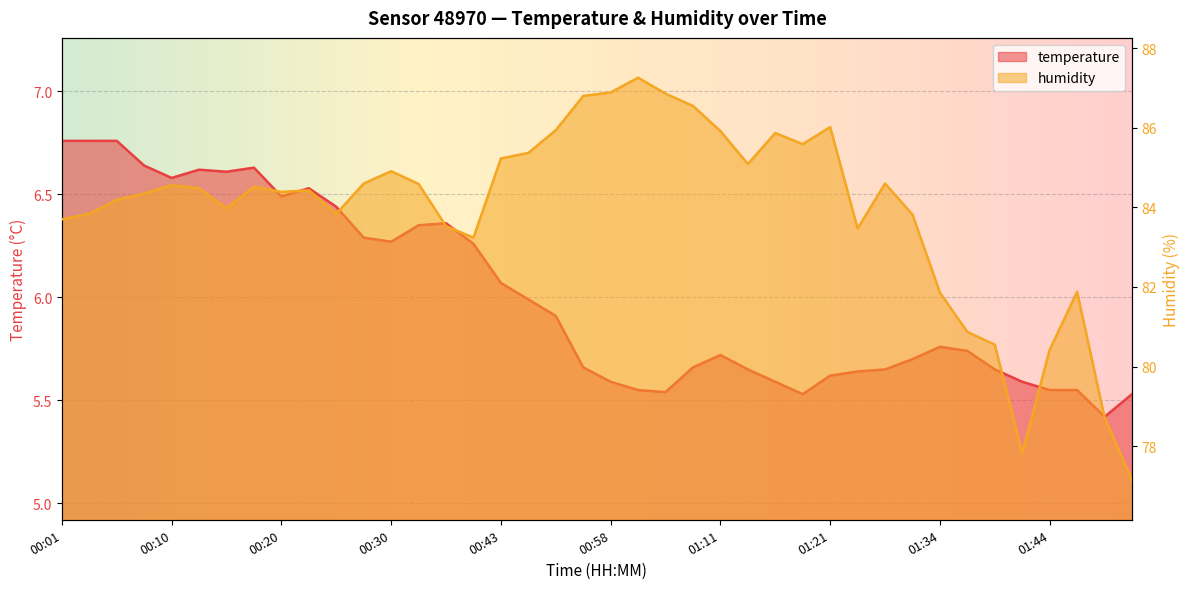

Which category has the highest value in the humidity series?

01:01